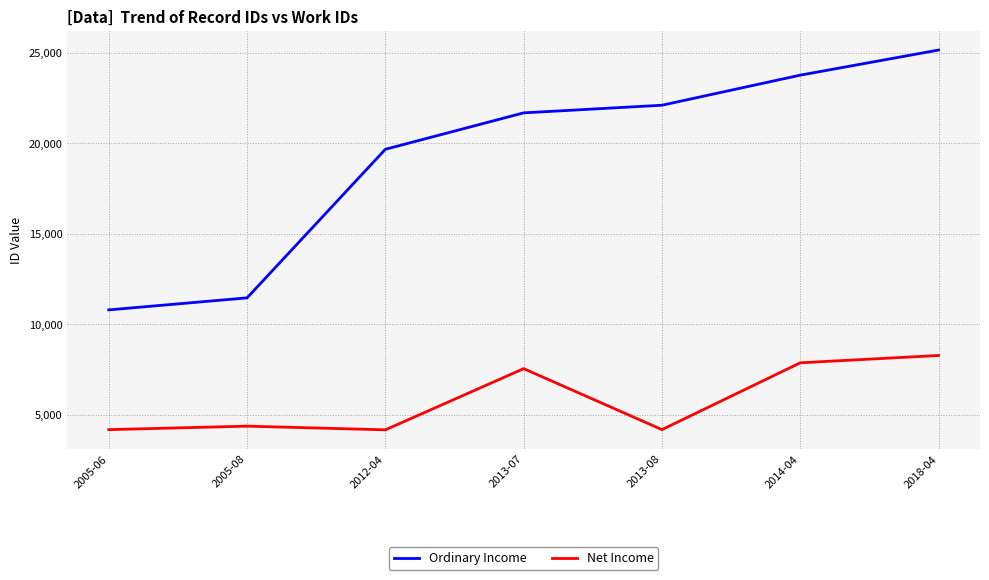

How many interior local valleys does the Net Income series have?

2